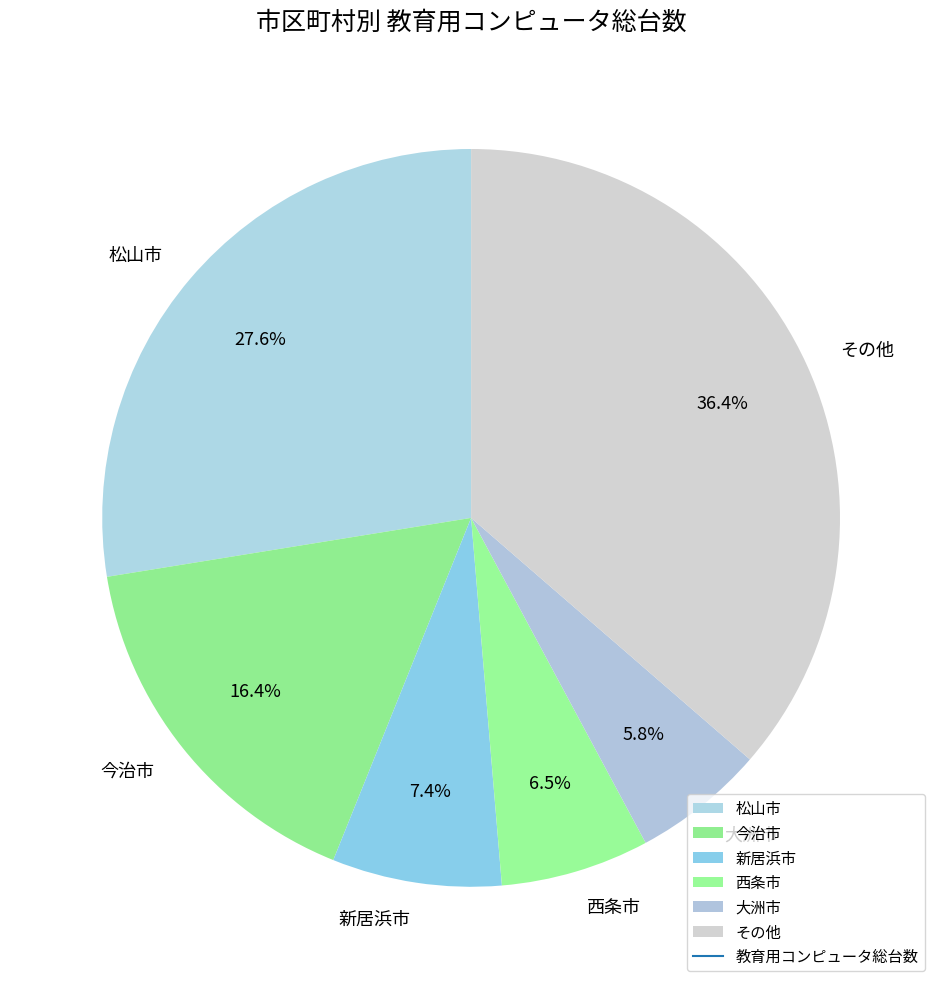

Which has a higher value, 今治市 or その他?

その他